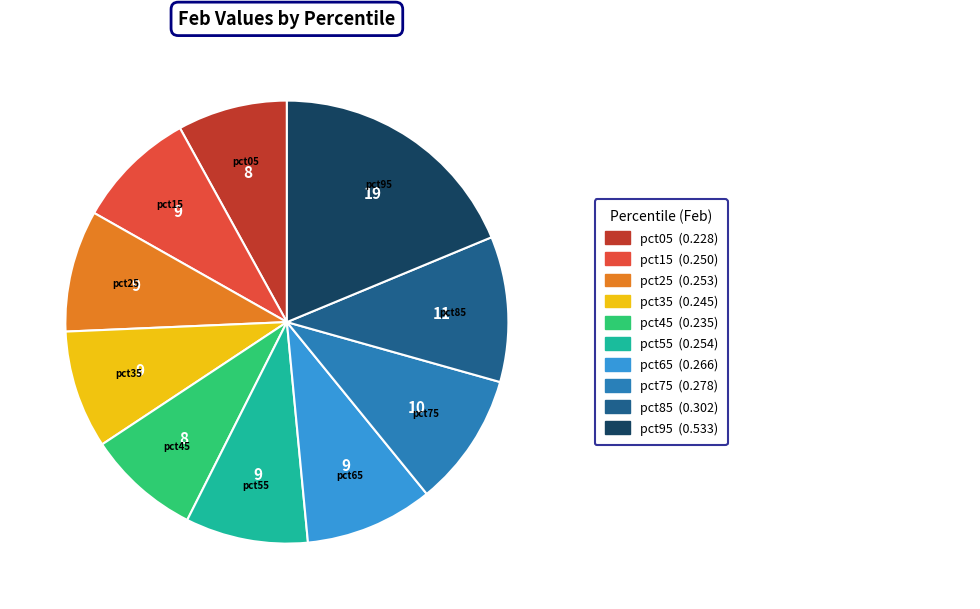

Is there any slice that represents more than half of the pie?

No